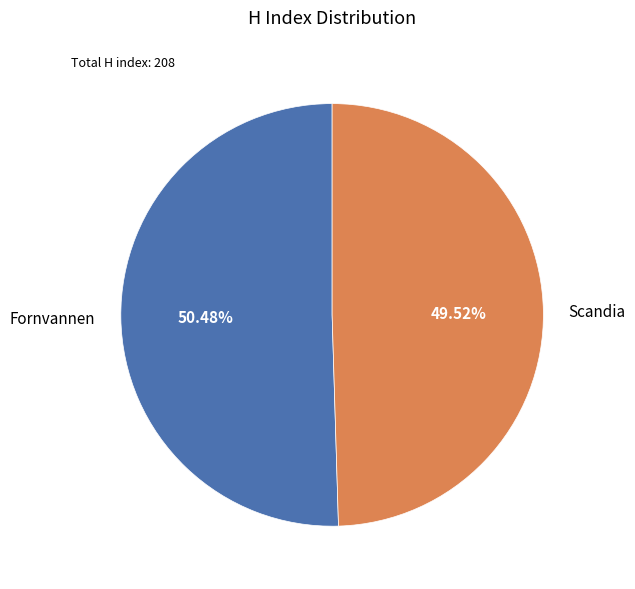

Is it true that Fornvannen is 50% of the pie?

True